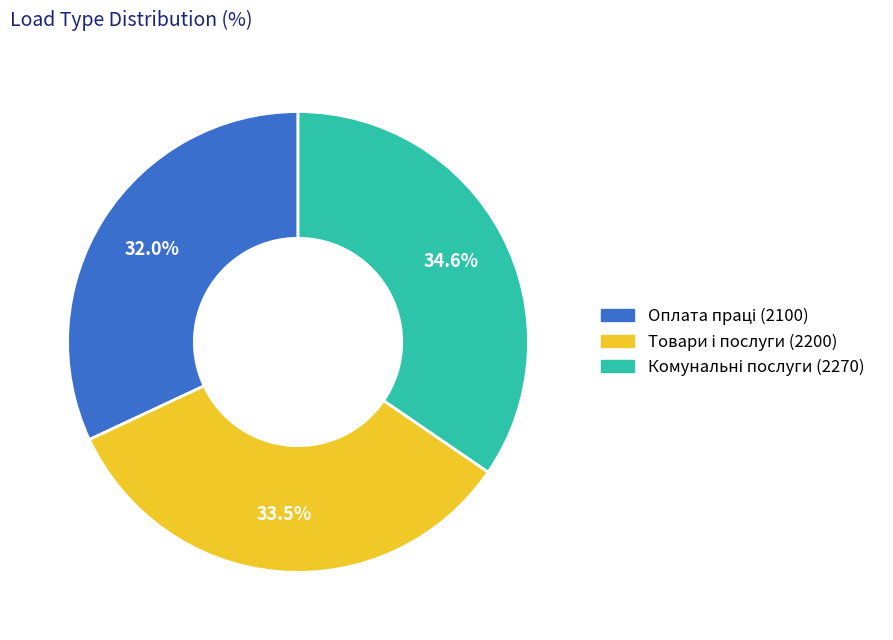

Is there a majority slice in this chart?

No